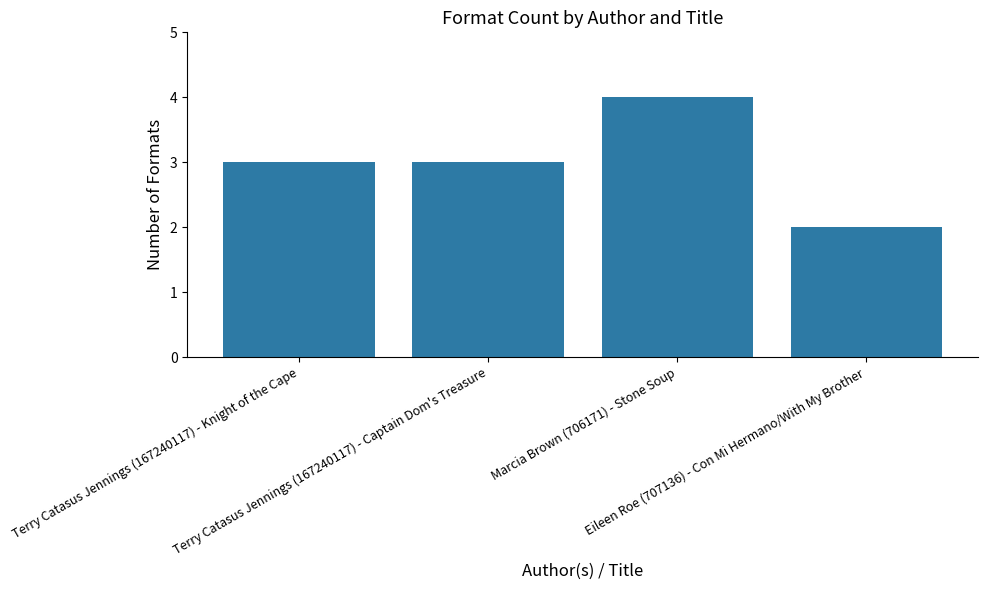

What is the approximate value at Terry Catasus Jennings (167240117) - Captain Dom's Treasure?

3